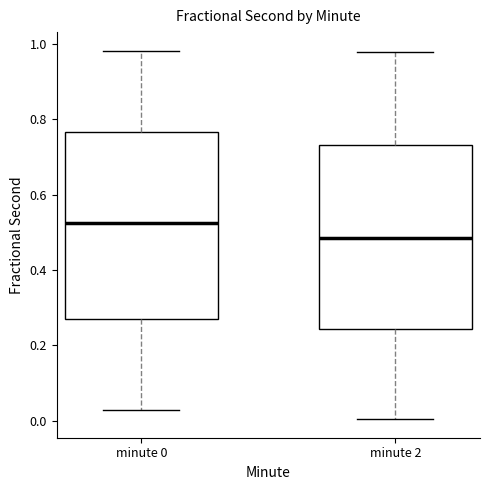

Where does the median line of the box for minute 0 sit on the y-axis? The values are not printed on the chart, so give them approximately, as read against the axis.

0.52